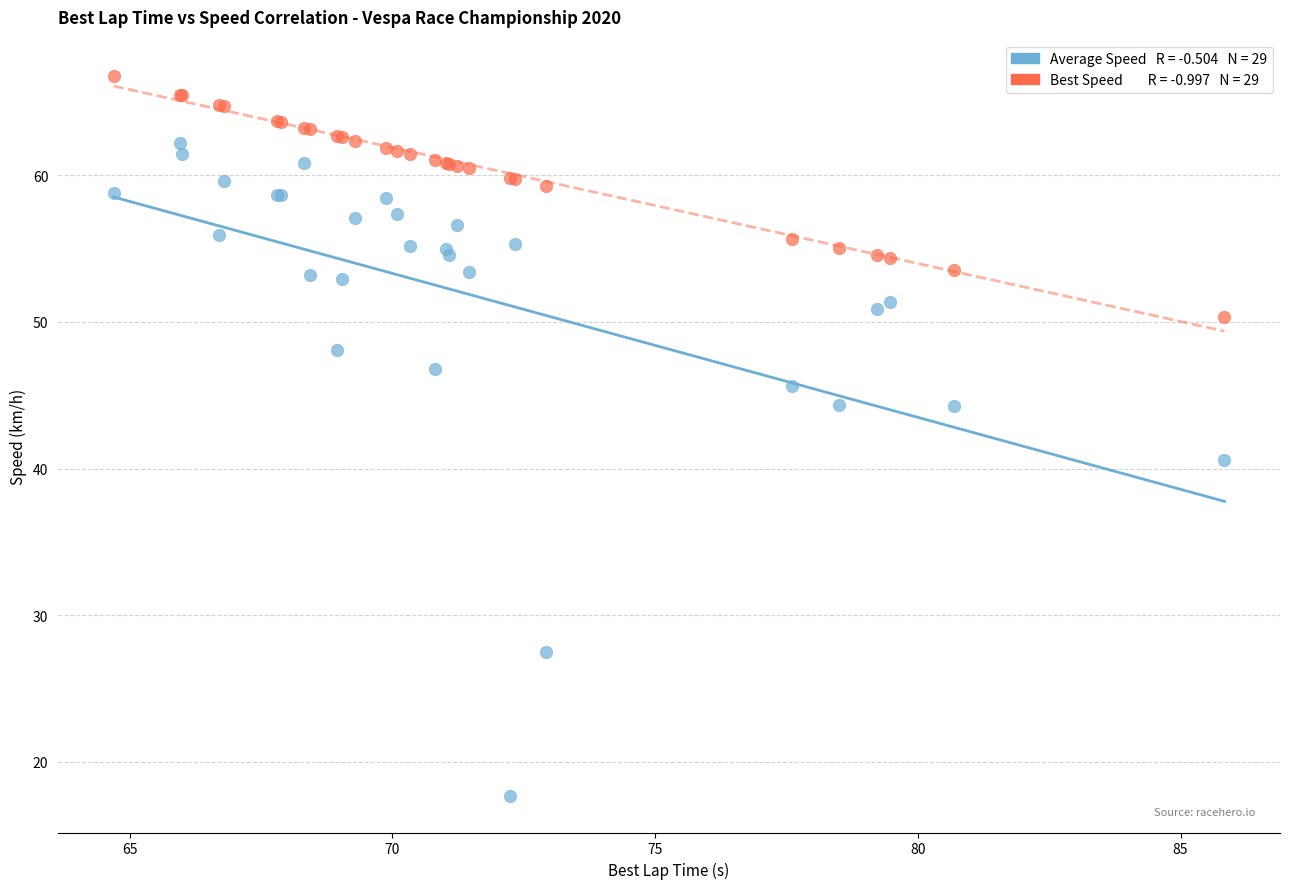

Across all series, what Y value is closest to 42?

40.6